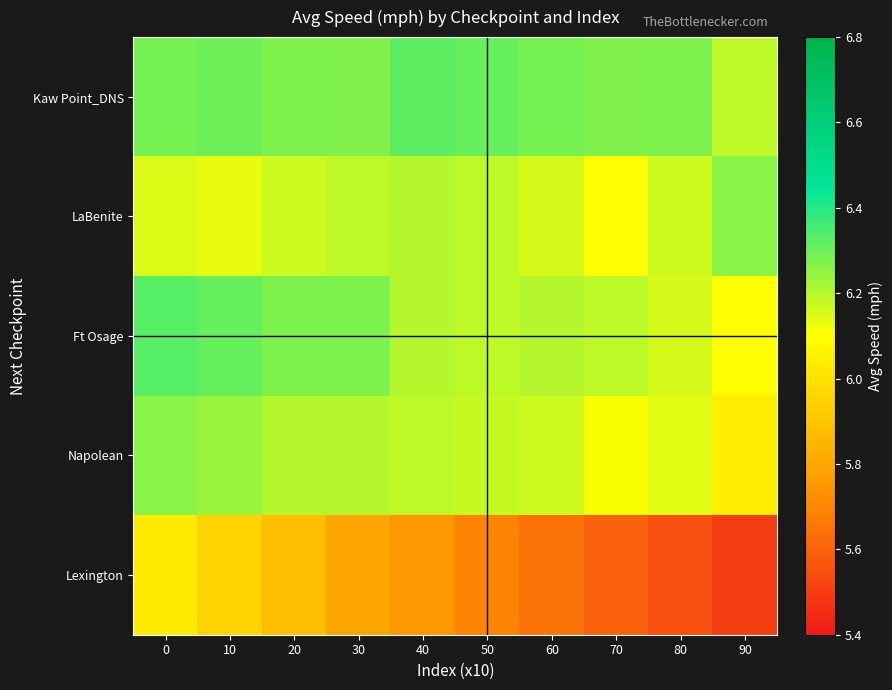

Which series changed the most between 30 and 40?

Ft Osage